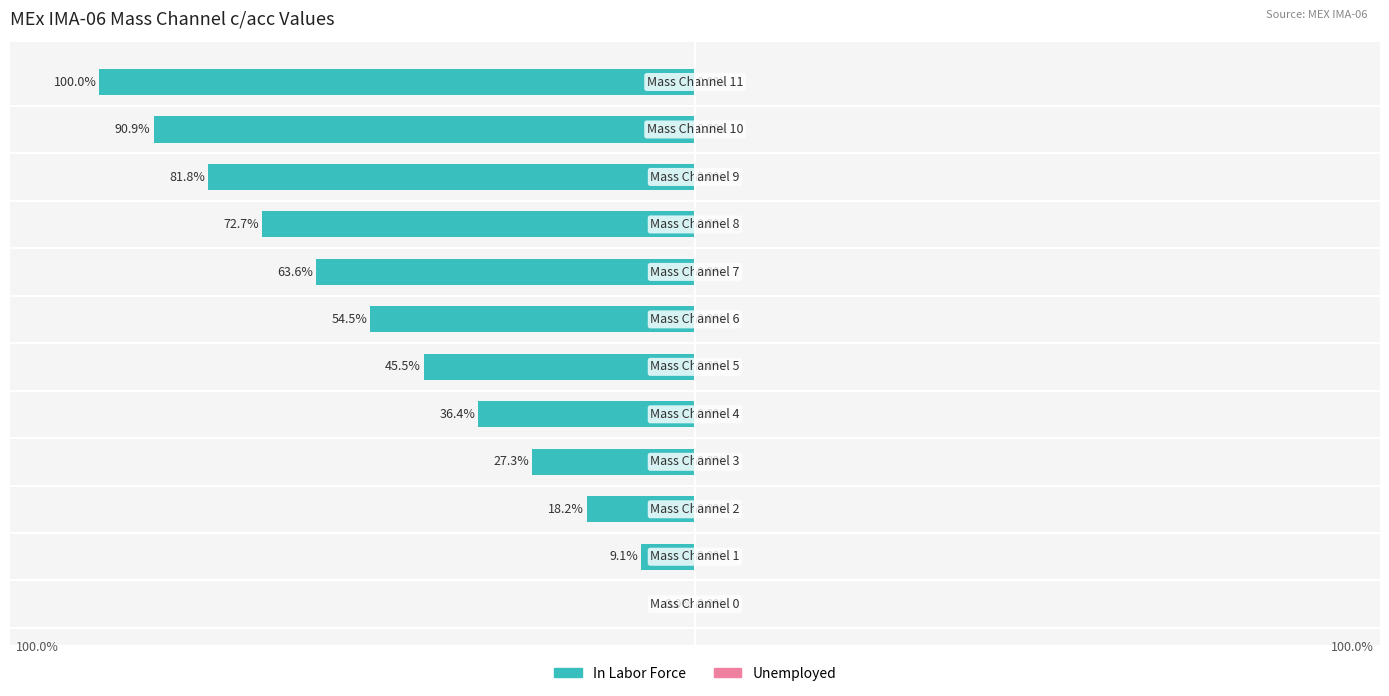

Are the bars horizontal?

Yes